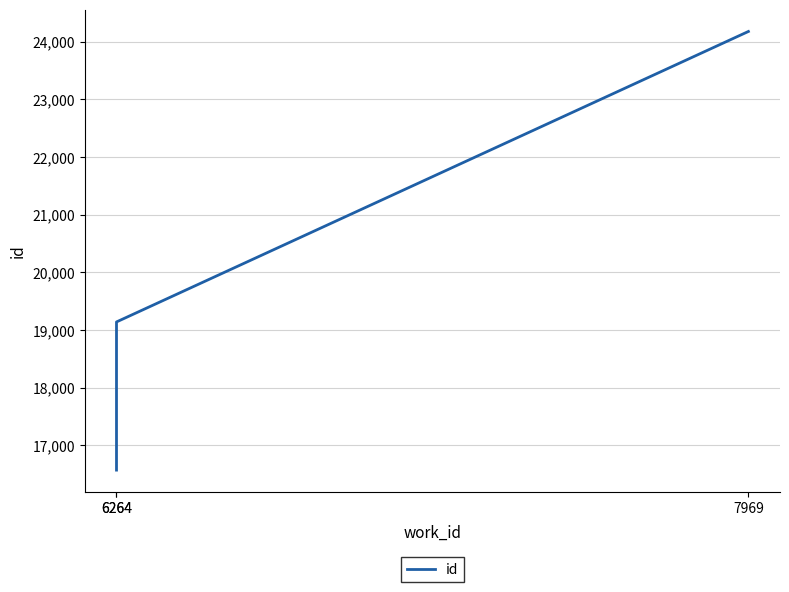

What is the smallest value displayed?

16571